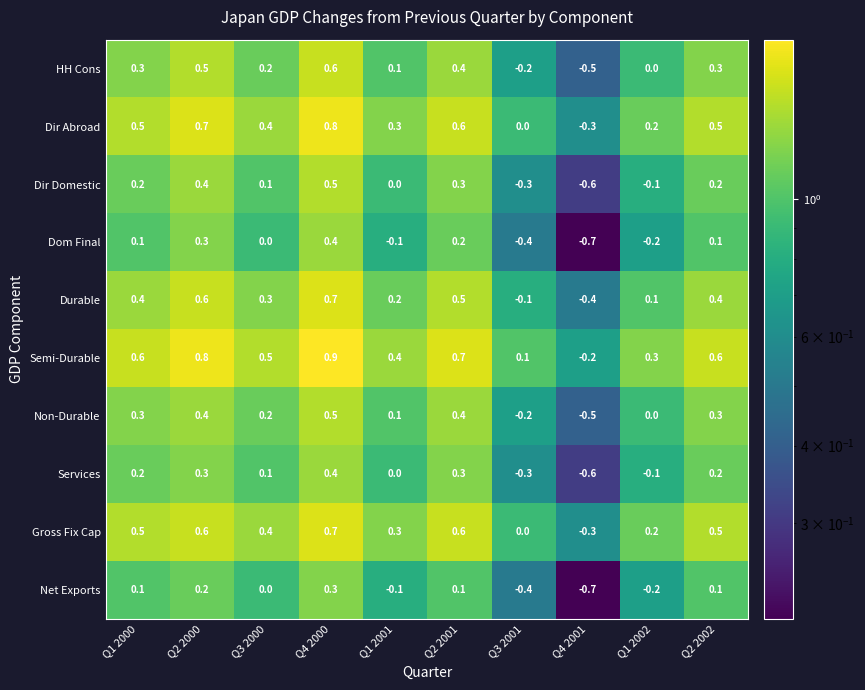

What is the average value of the Semi-Durable series?

0.5